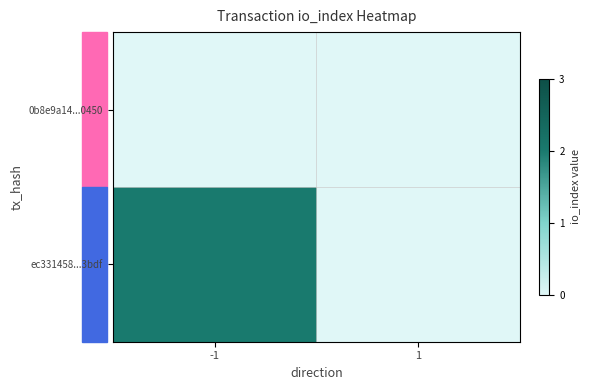

At which category is the sum across all series the highest?

-1